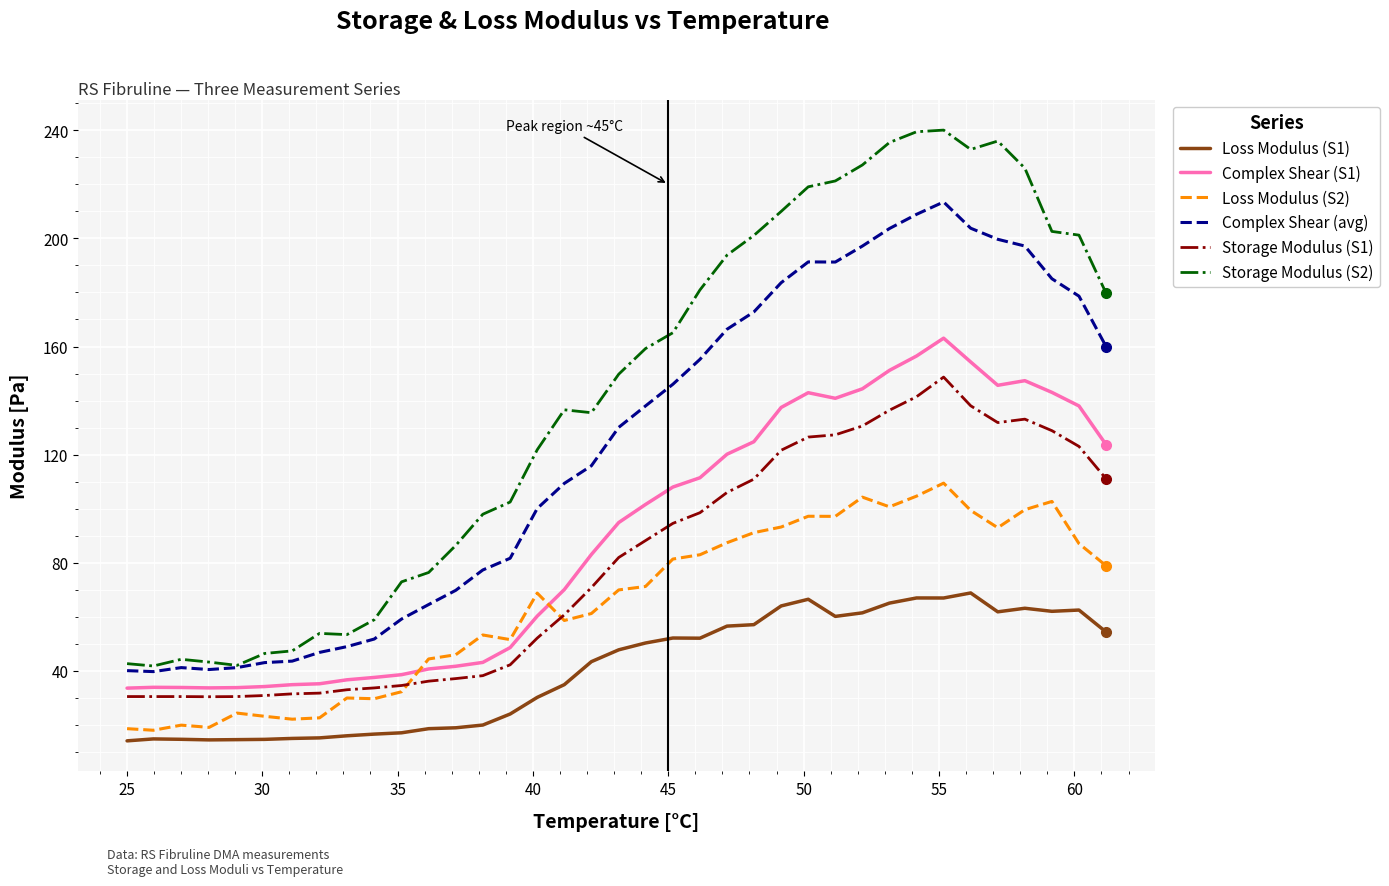

Which series has the largest range (max minus min)?

Storage Modulus (S2)